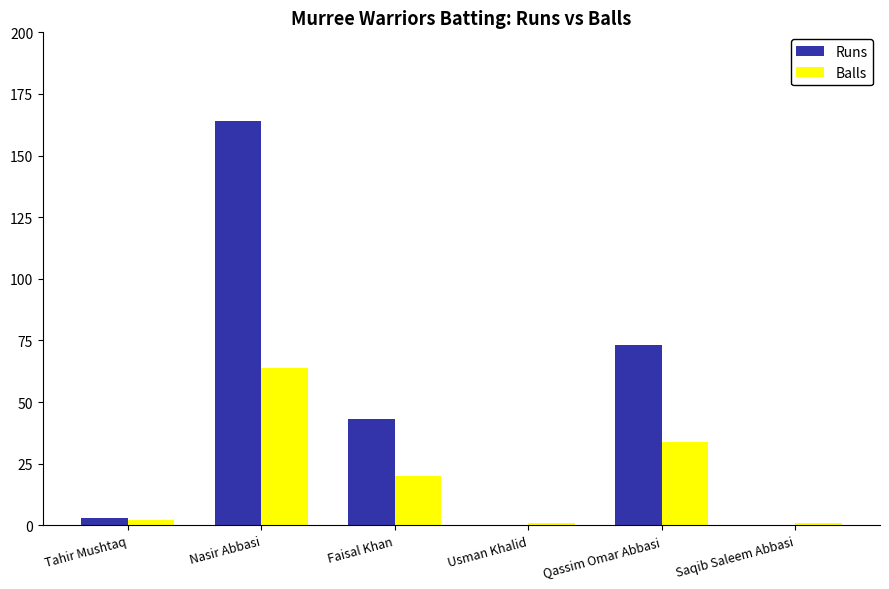

What is the total value across all series at Qassim Omar Abbasi?

107